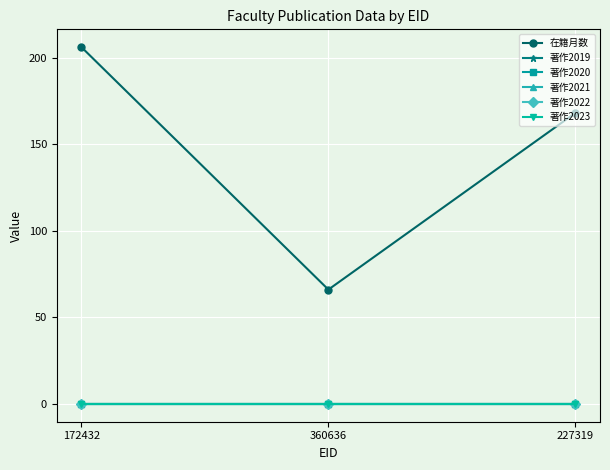

Between 172432 and 227319, which is larger?

172432